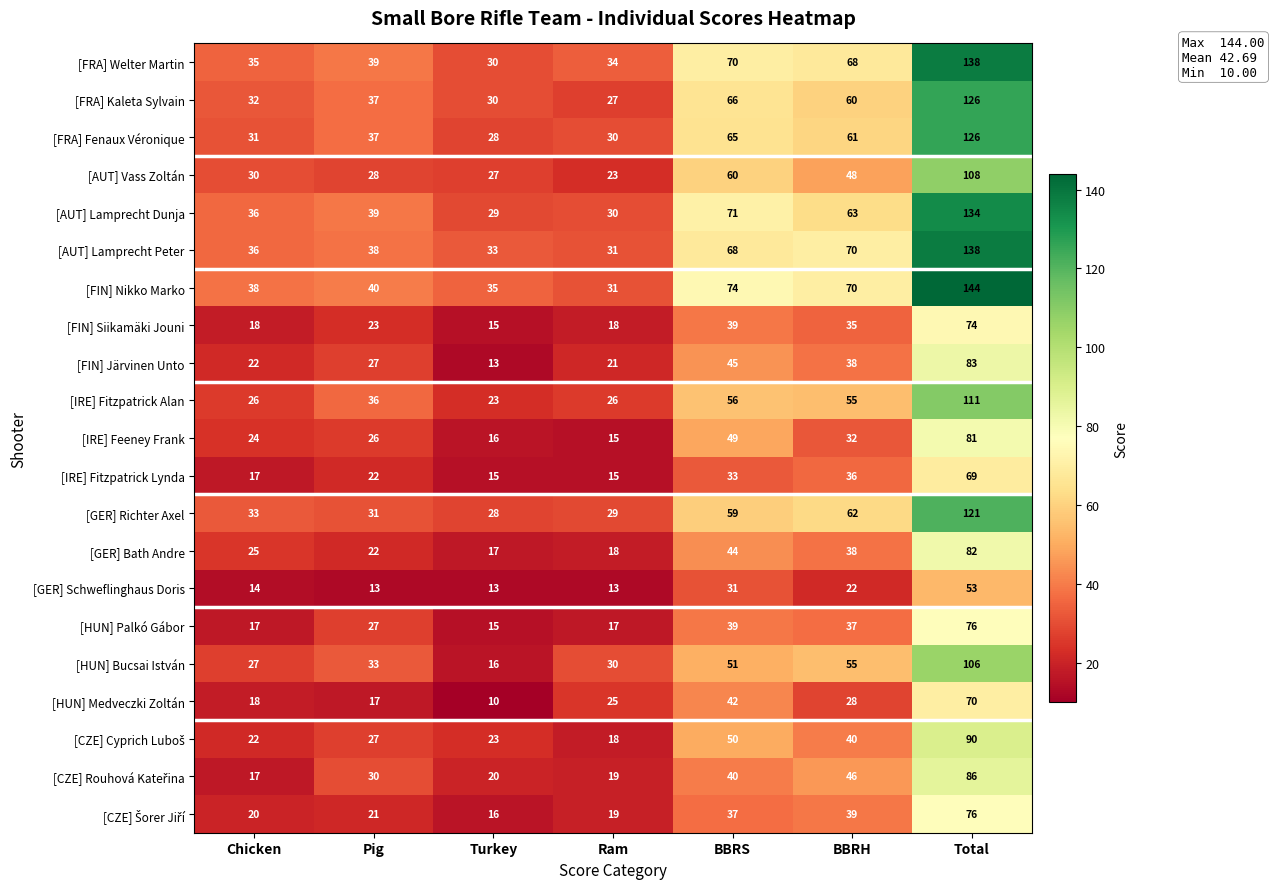

List the labels in order of [IRE] Feeney Frank value, largest first.

Total, BBRS, BBRH, Pig, Chicken, Turkey, Ram